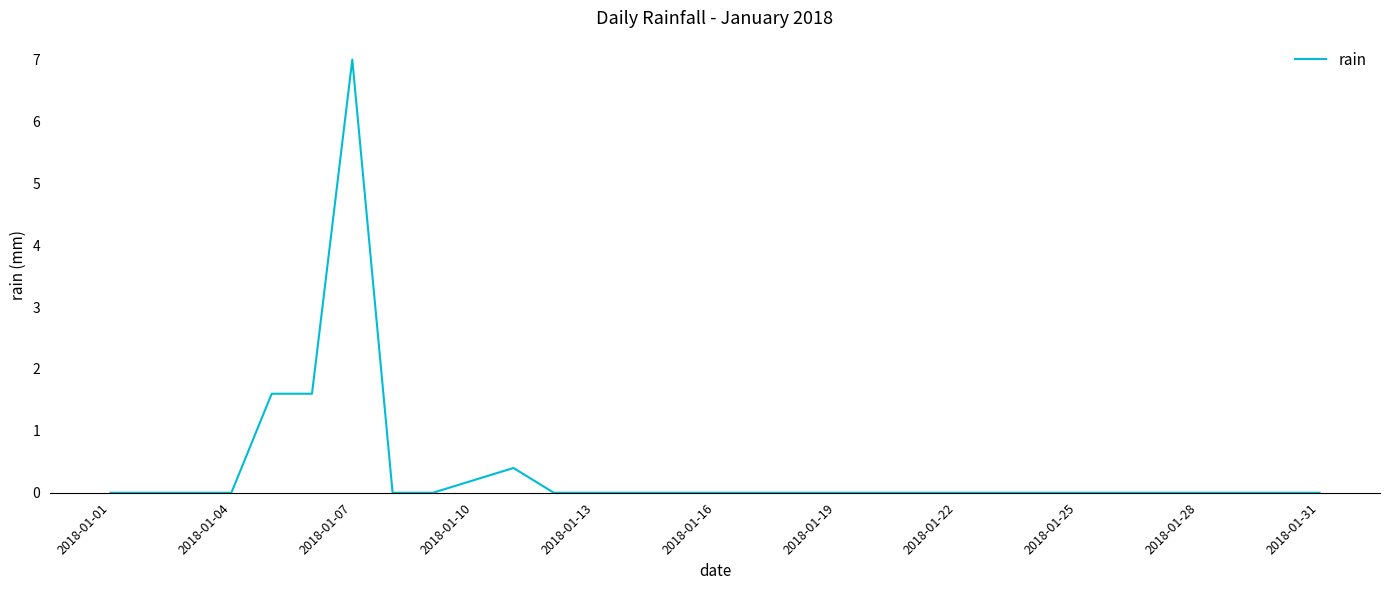

Is this an area chart (filled region under the line)?

No